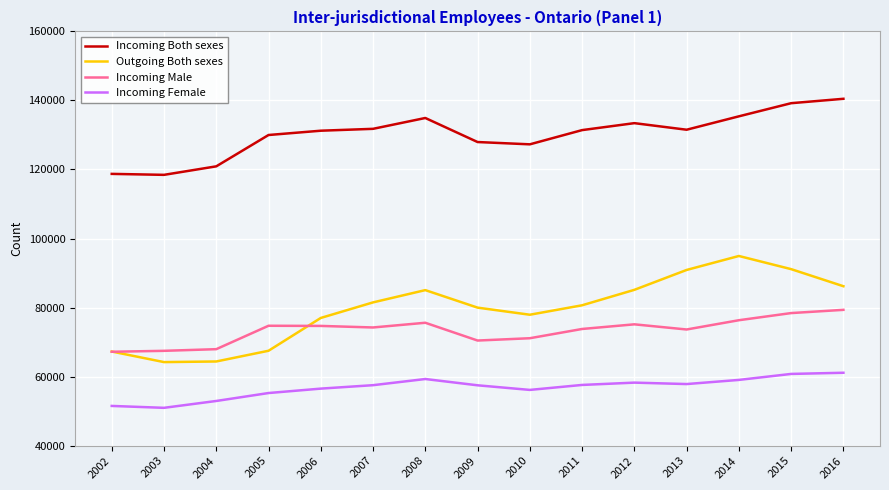

What is the average value of the Outgoing Both sexes series?

79593